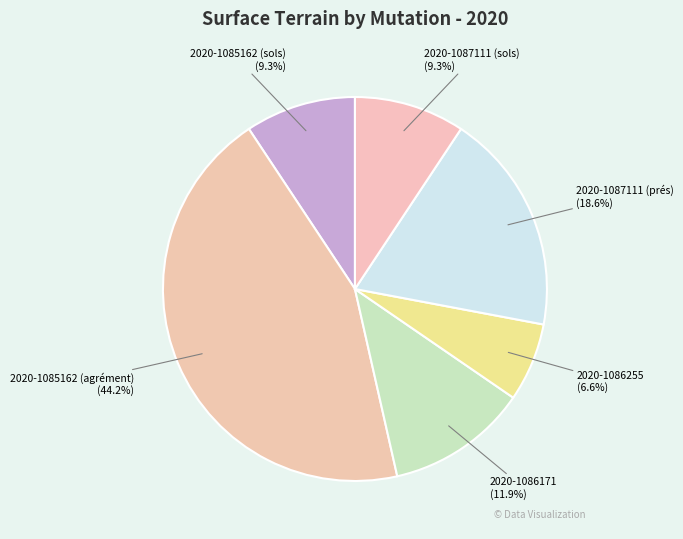

Which slice is the largest?

2020-1085162 (agrément)